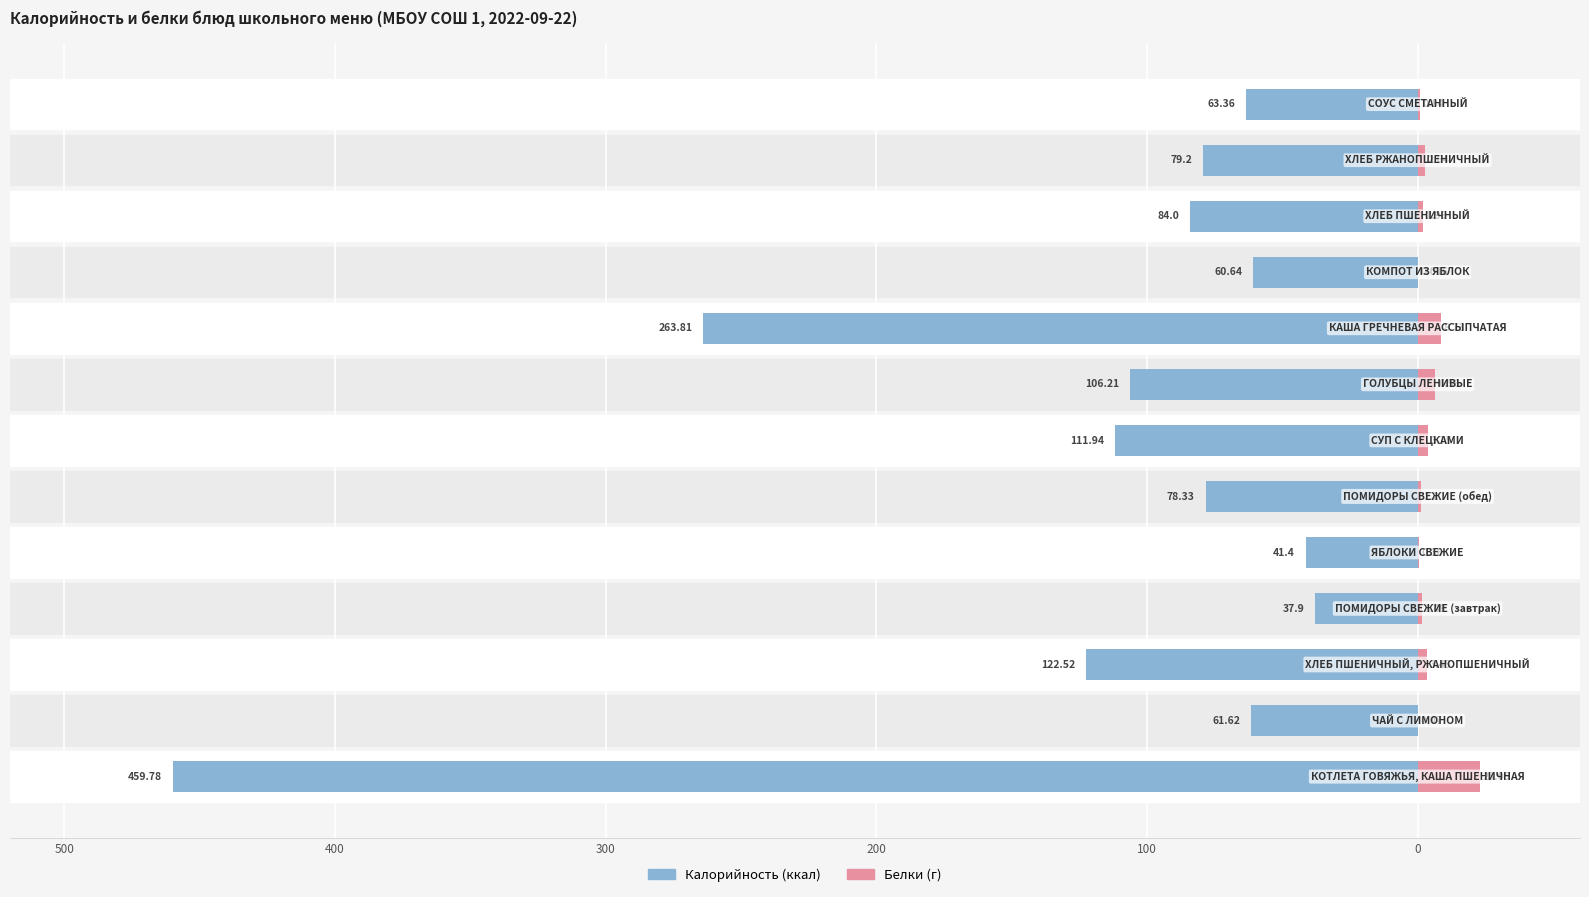

Where is Калорийность nearest to the value -248?

8